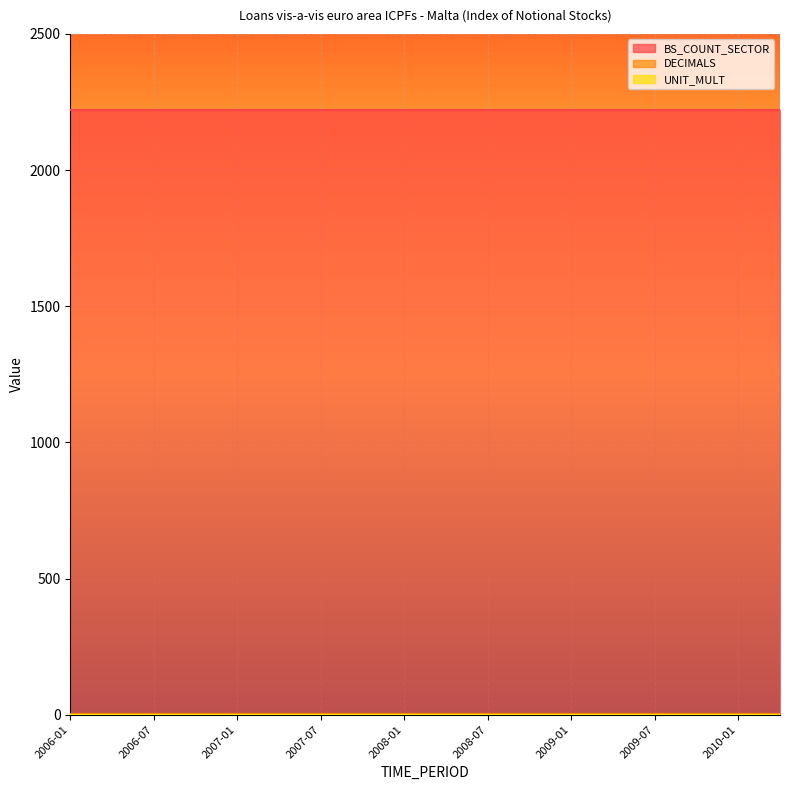

What is the maximum value for BS_COUNT_SECTOR?

2220